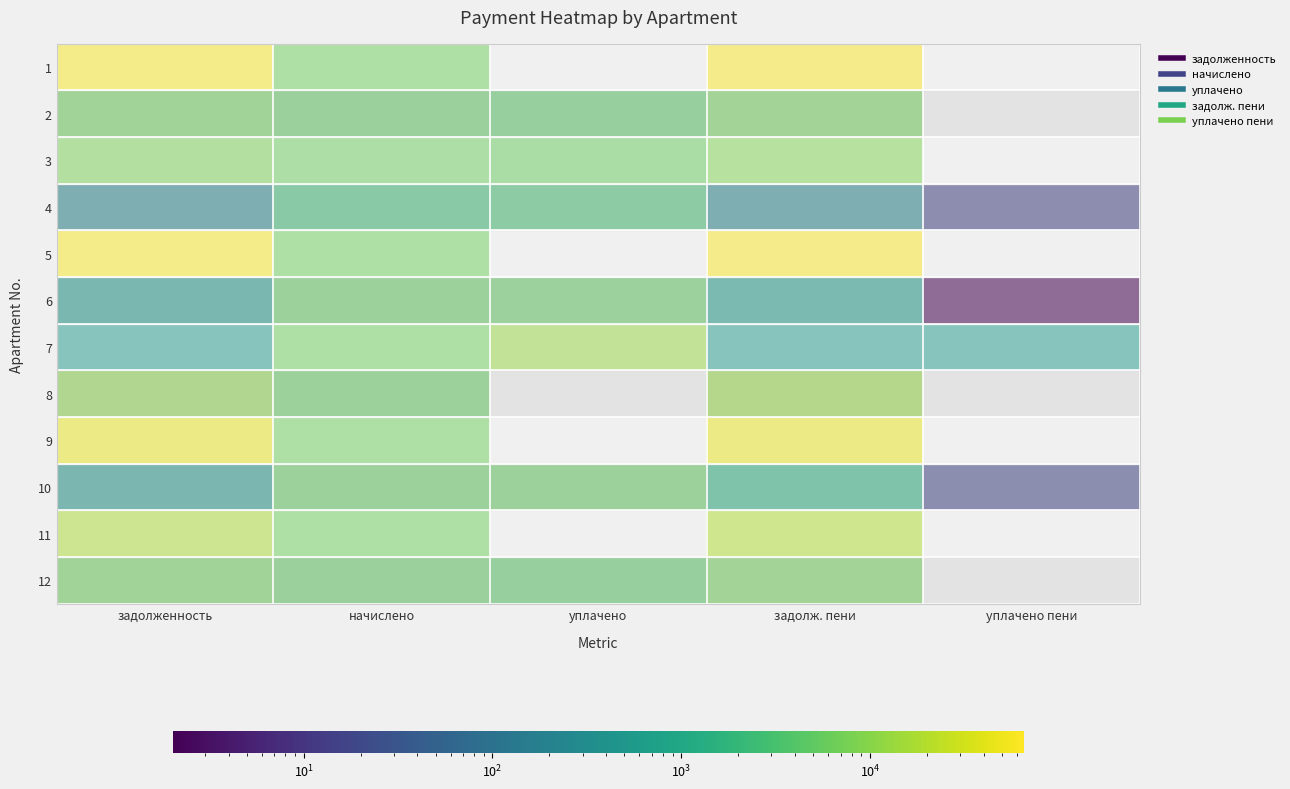

At which category is the sum across all series the highest?

задолж. пени